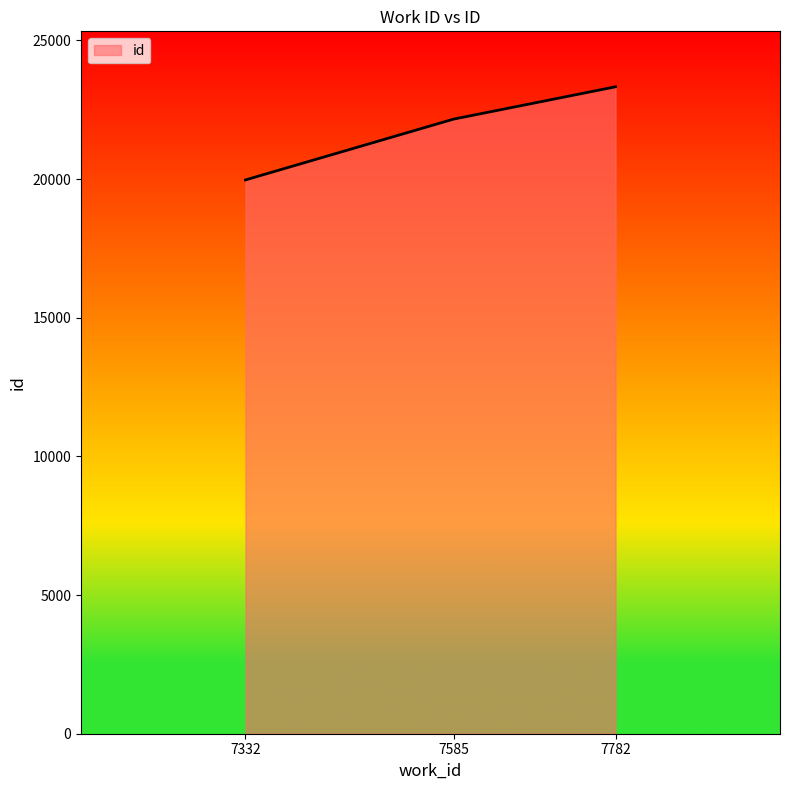

Rank the categories by value from highest to lowest.

7782, 7585, 7332